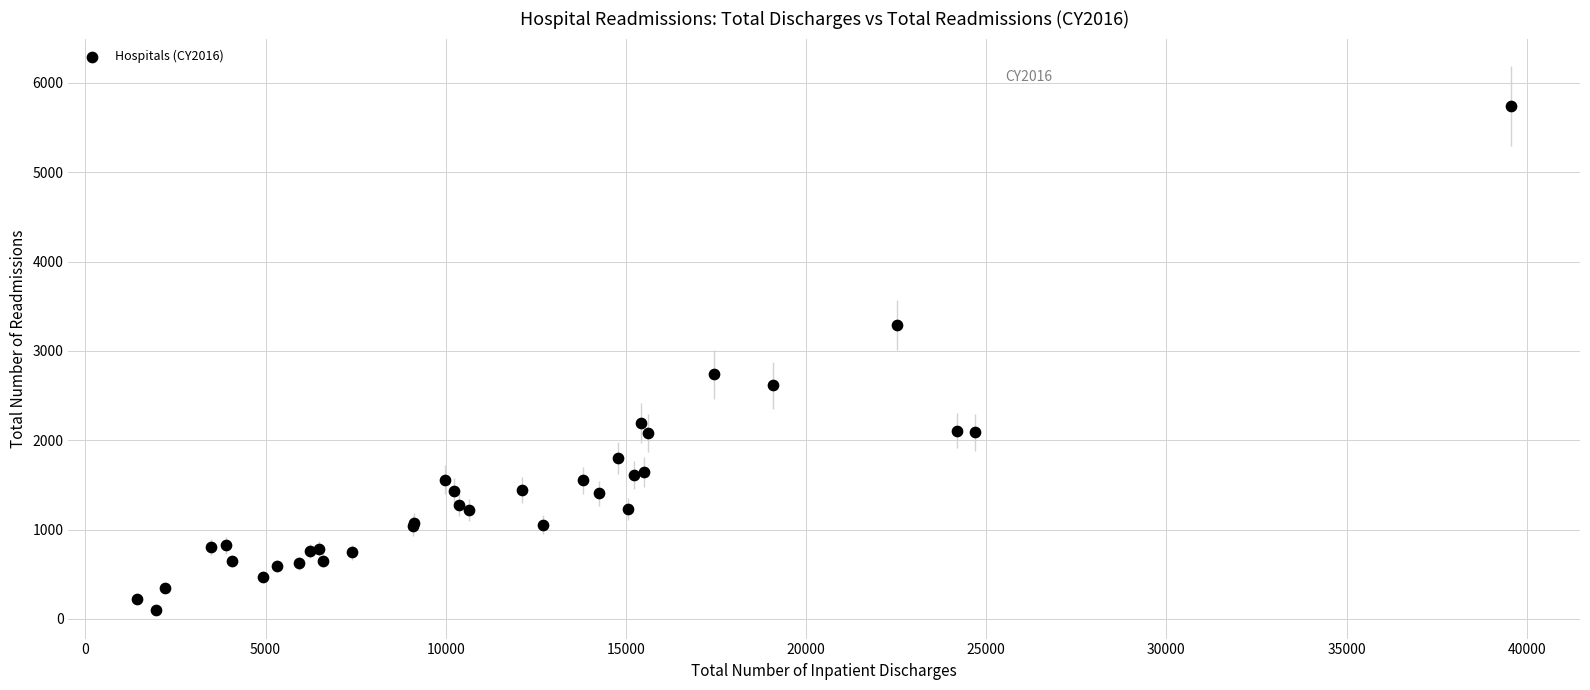

What Y value in the scatter plot is closest to 2923?

2736